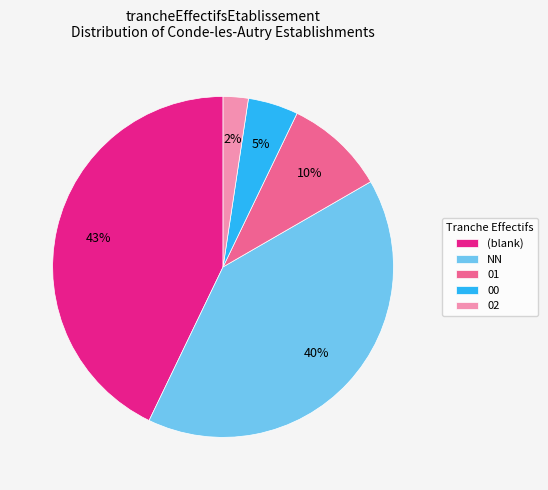

To the nearest percent, what is the combined percentage of 02 and (blank)?

45%